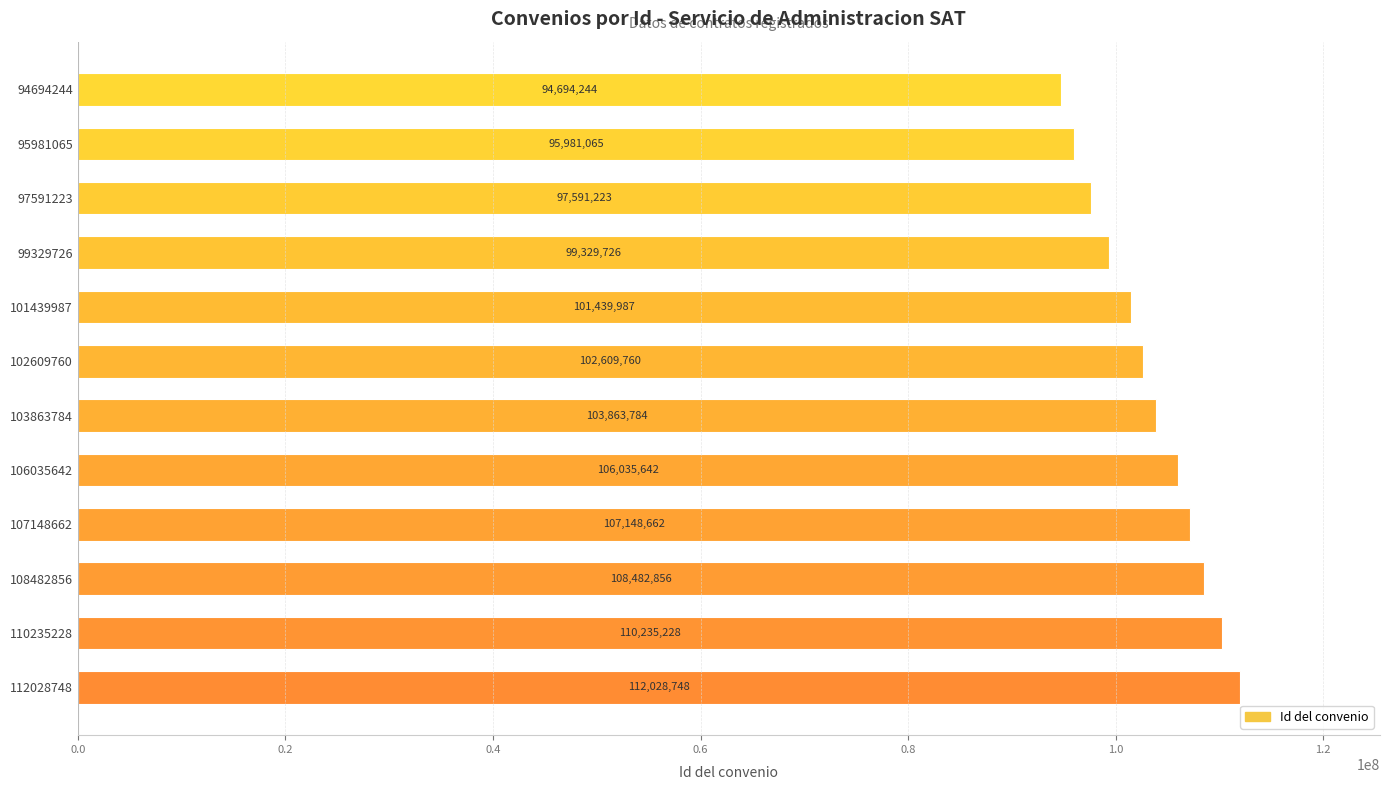

Reading top to bottom, what are all the values shown in this chart?

94694244=94694244	95981065=95981065	97591223=97591223	99329726=99329726	101439987=101439987	102609760=102609760	103863784=103863784	106035642=106035642	107148662=107148662	108482856=108482856	110235228=110235228	112028748=112028748